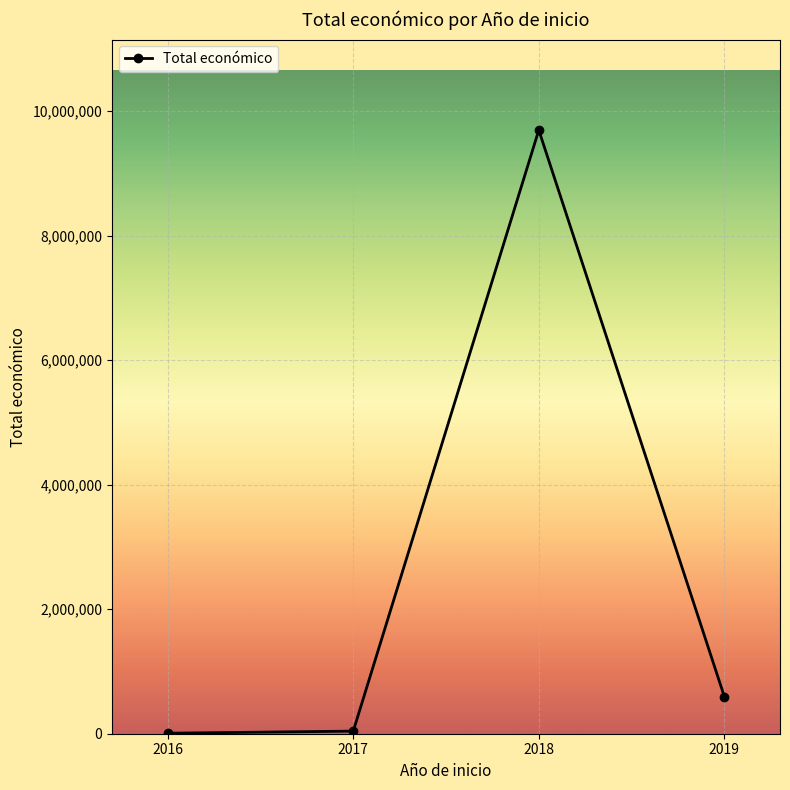

Where is the data nearest to the value 4851935?

2019